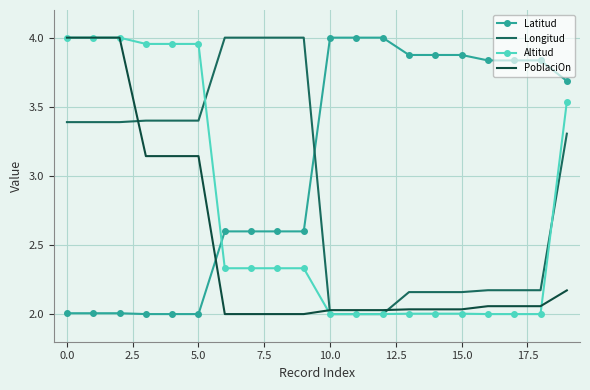

After their last crossing, which series has the higher values: PoblaciOn or Longitud?

Longitud